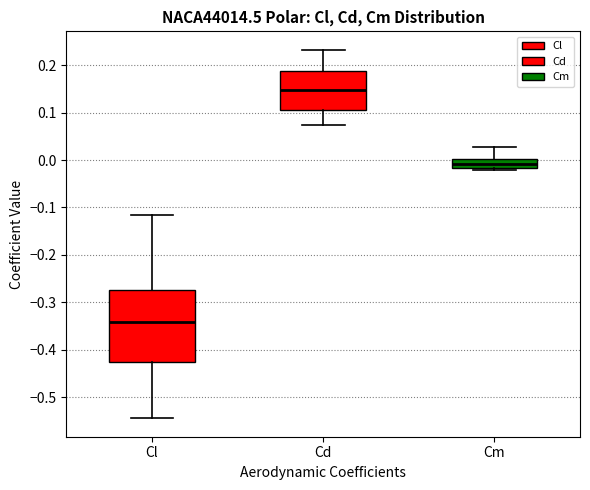

Which box is the tallest, from its lower edge to its upper edge?

Cl